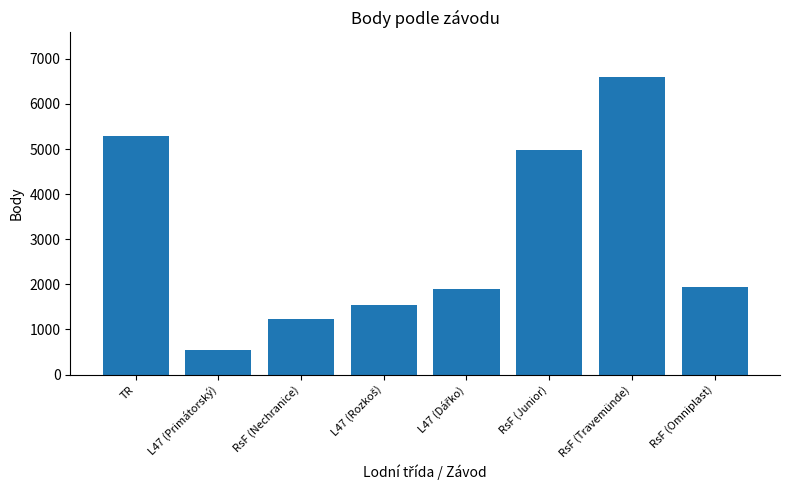

What is the ratio of the value at RsF (Travemünde) to the value at RsF (Junior)?

1.3